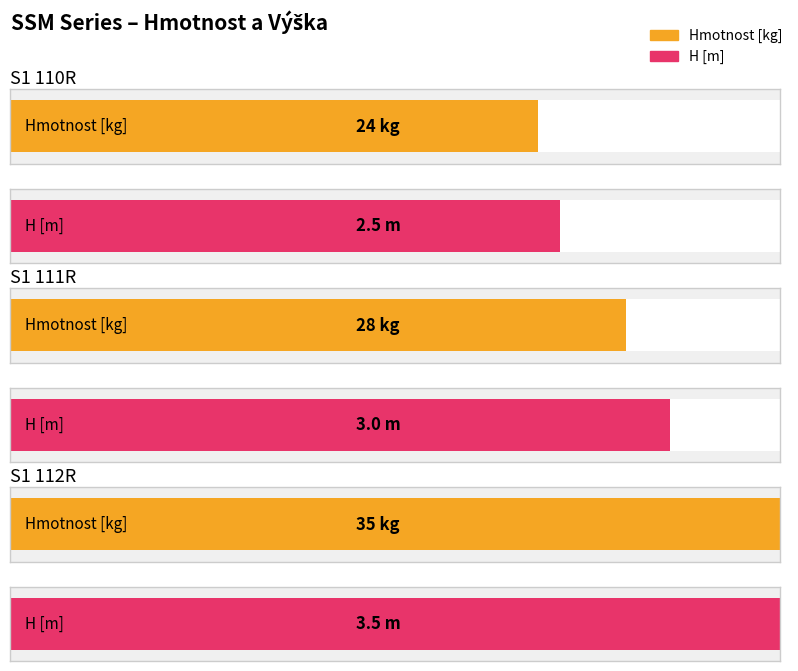

Which category has the highest value across all series?

S1 112R